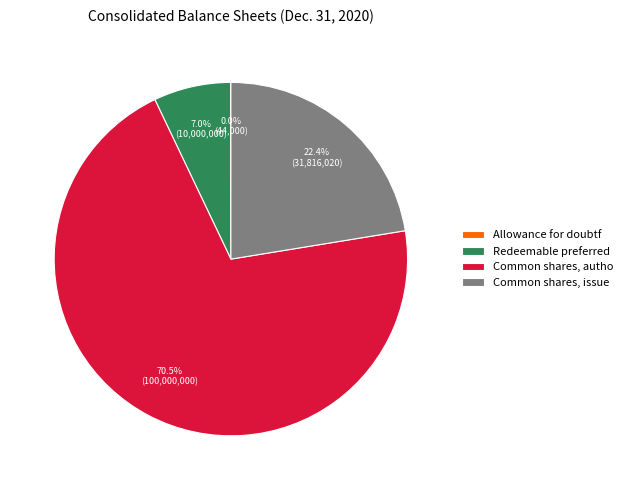

Which slice is the largest?

Common shares, autho